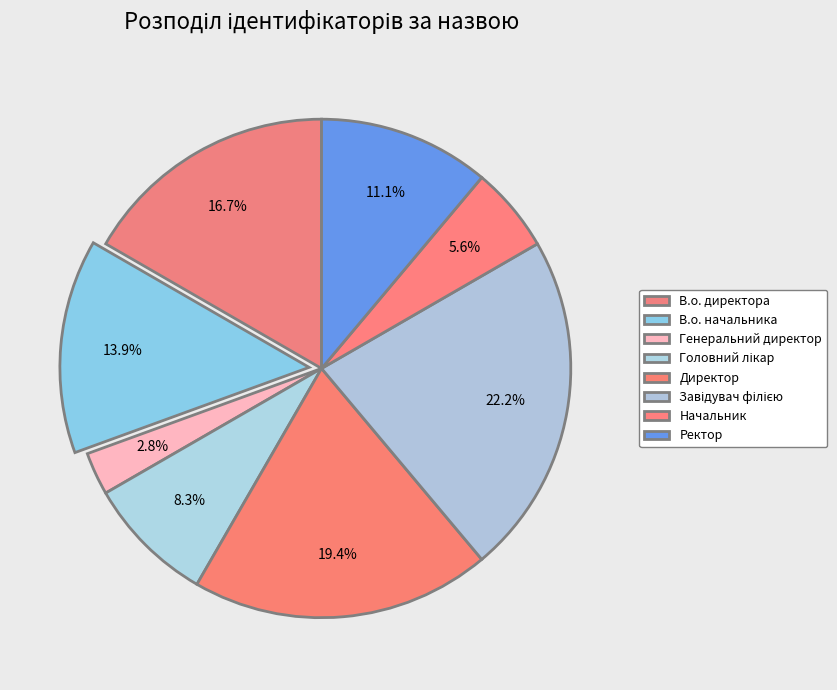

True or false: В.о. начальника accounts for 14% of the total.

True